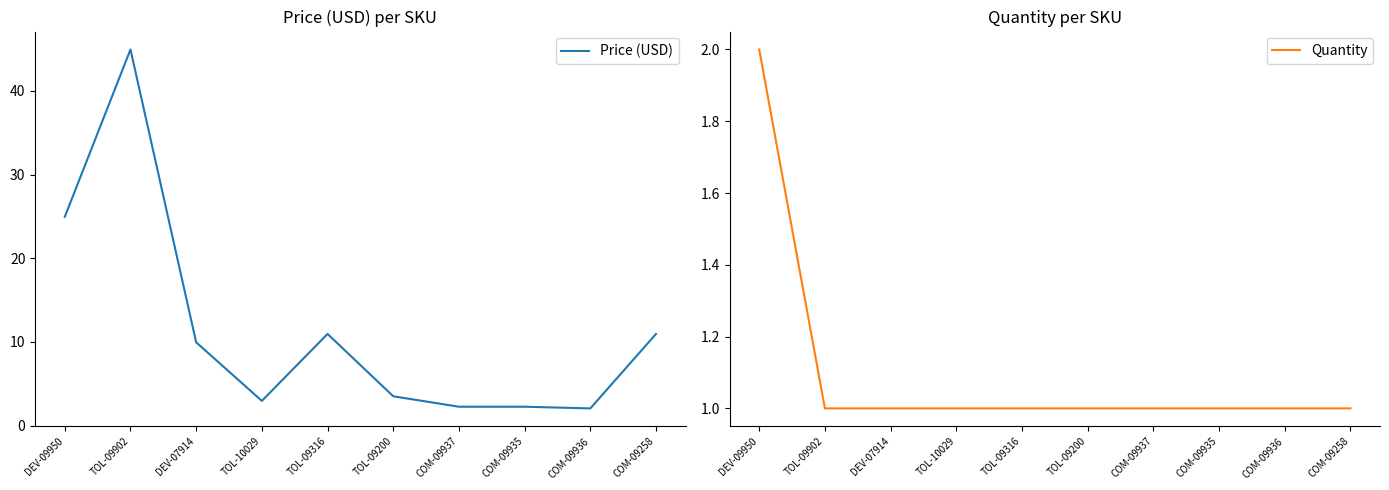

What is the difference between the highest and lowest values at TOL-09316?

9.9